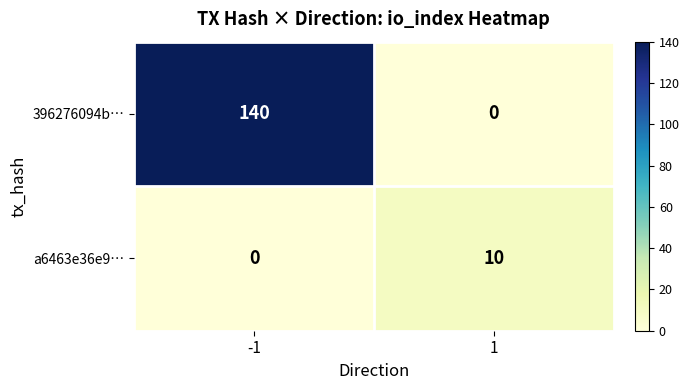

The 396276094b… series shows 0 at 1. True or false?

True